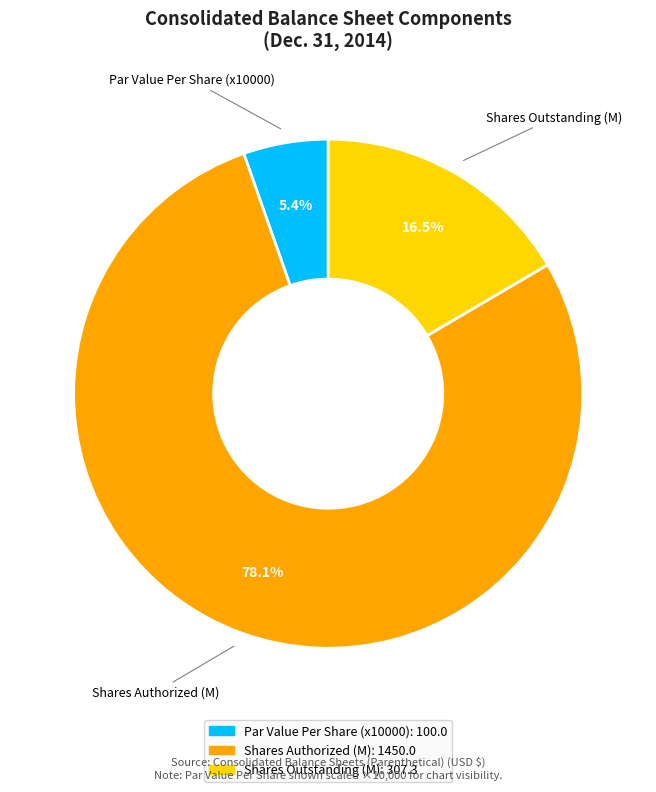

Is there a majority slice in this chart?

Yes